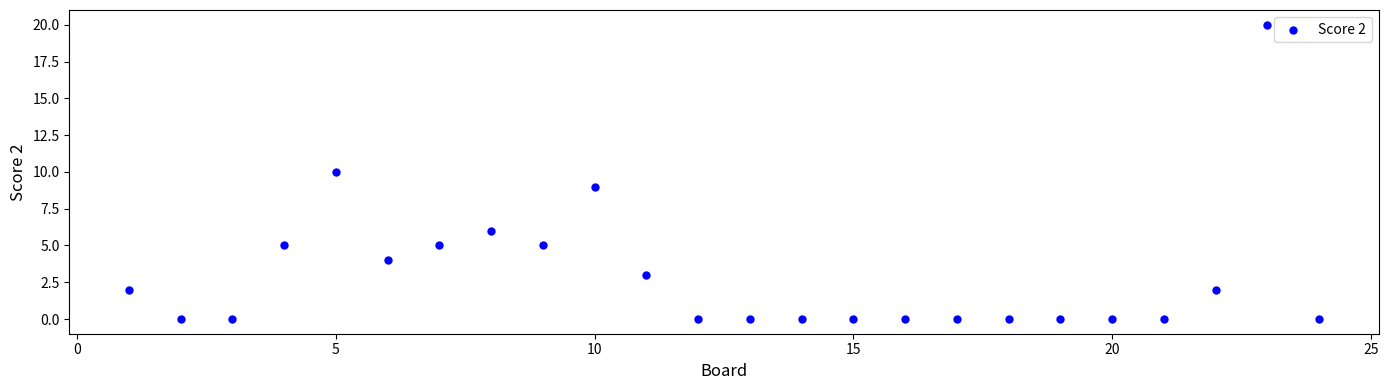

What is the range of X values (max minus min)?

23